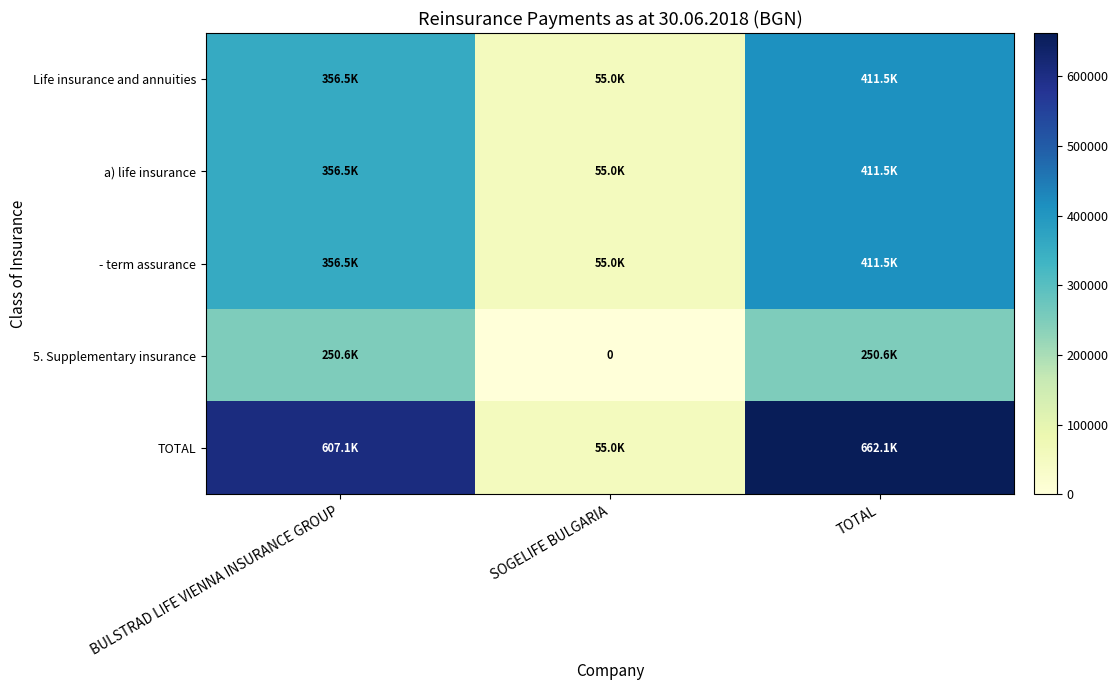

What is the maximum value shown in the chart?

662104.7